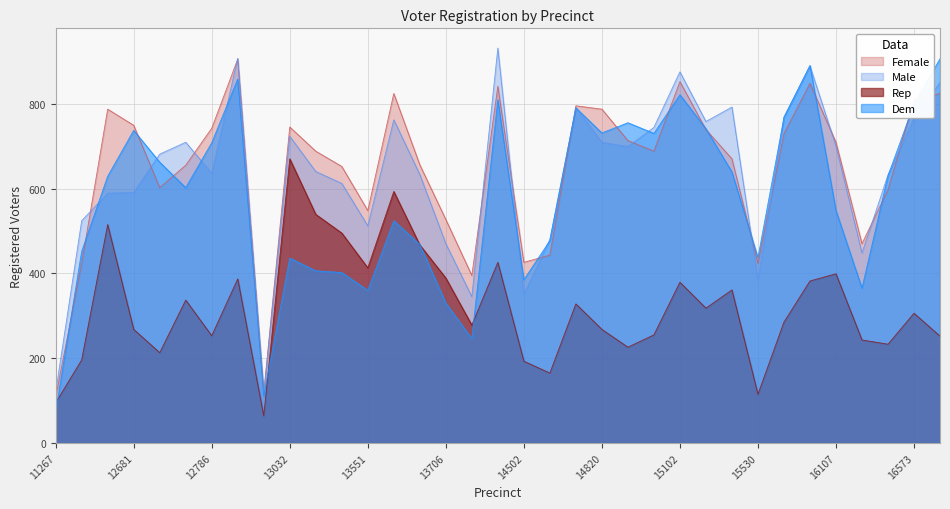

Which category has the lowest value across all series?

12988